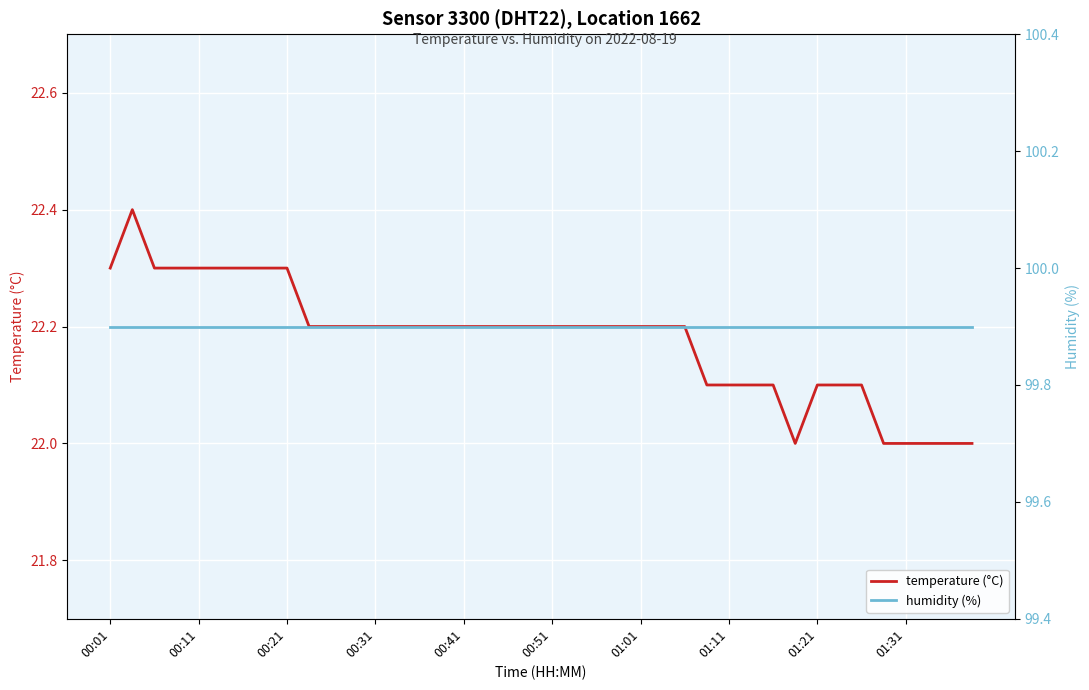

The temperature (°C) series shows 13.5 at 01:31. True or false?

False